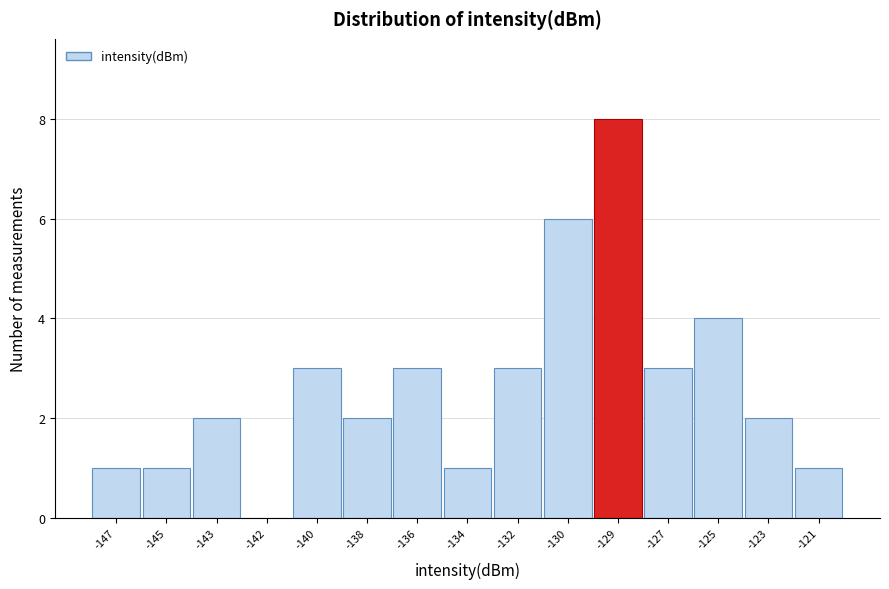

Reading left to right, list all the values displayed in this chart.

-147=1	-145=1	-143=2	-142=0	-140=3	-138=2	-136=3	-134=1	-132=3	-130=6	-129=8	-127=3	-125=4	-123=2	-121=1